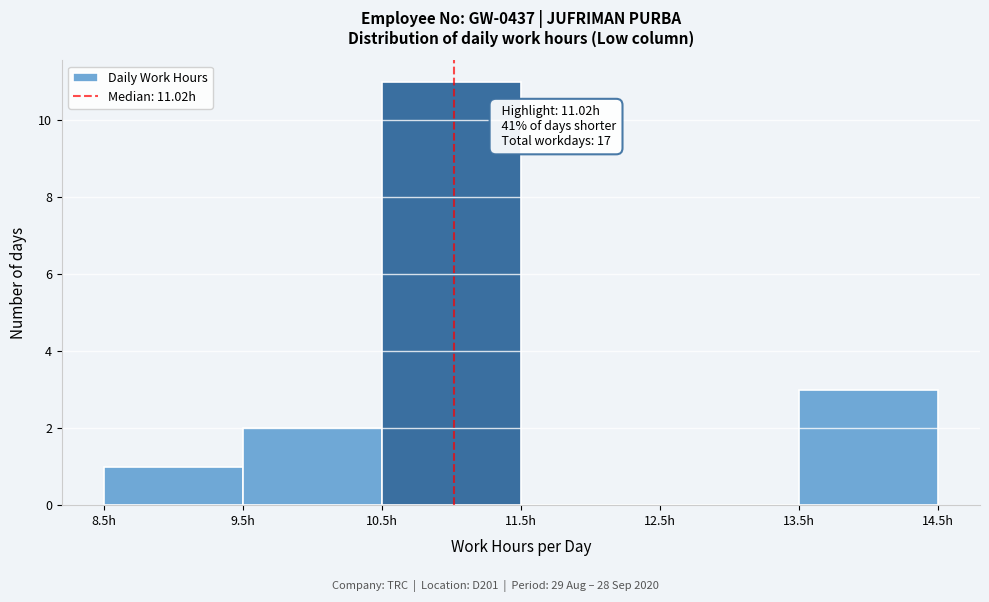

Over which range of the x-axis is the bar tallest?

10.5 to 11.5